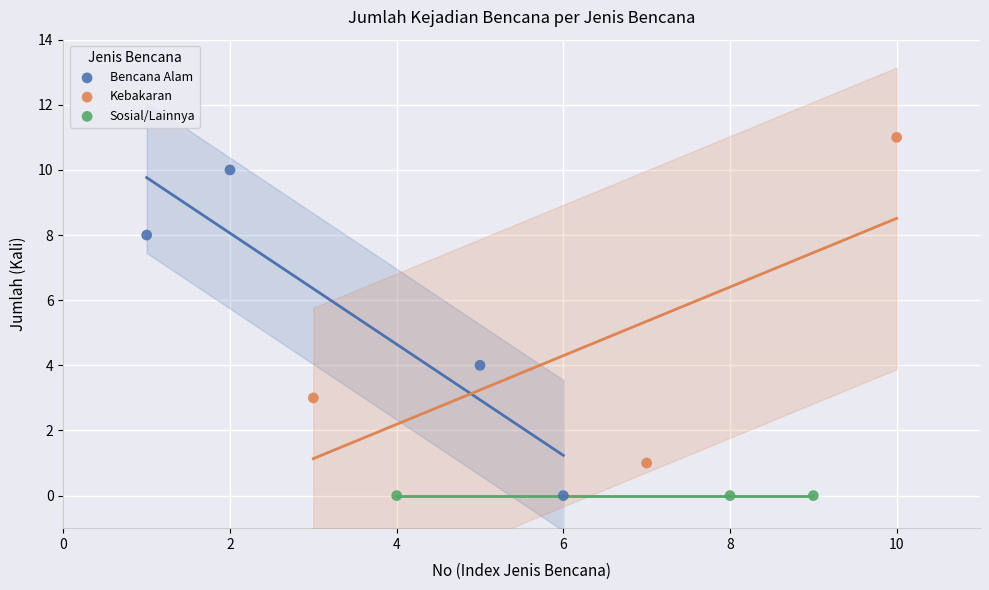

Which series contains the highest Y value?

Kebakaran